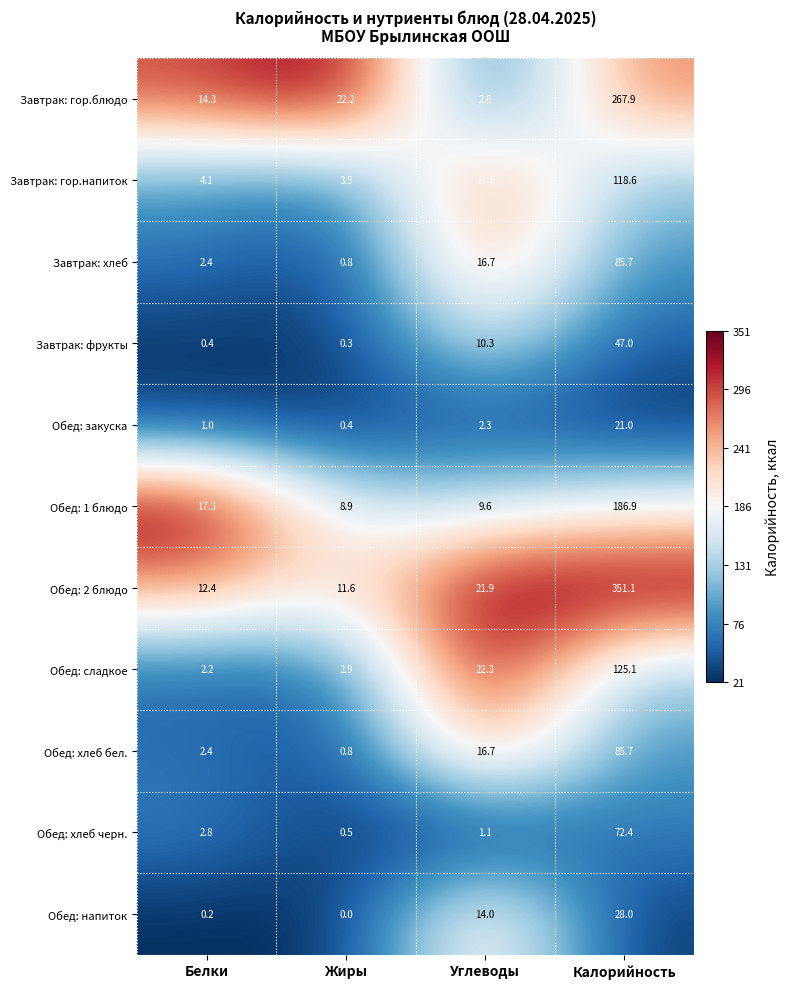

What is the spread (max minus min) of values at Белки?

17.1